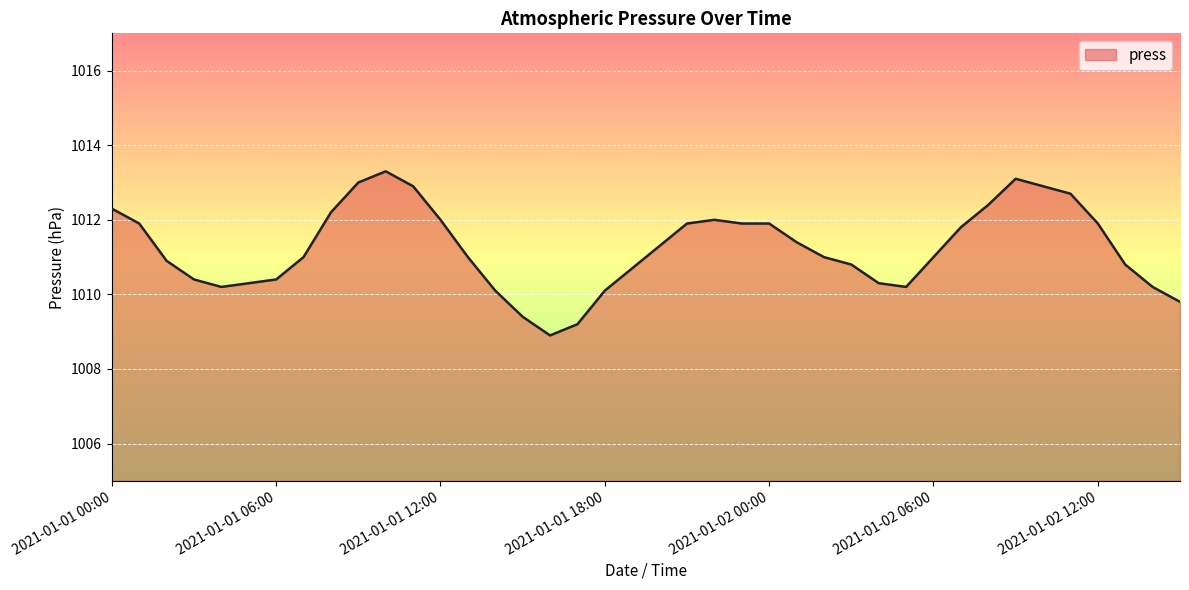

What is the minimum value shown in the chart?

1008.9